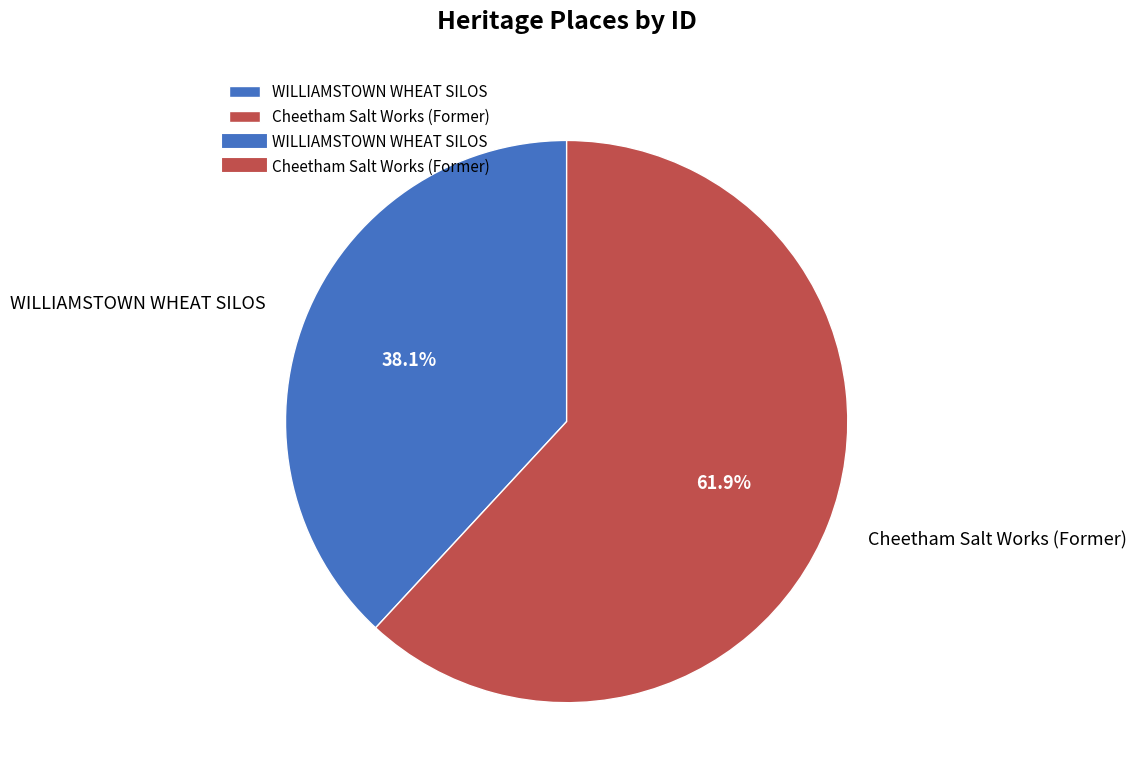

To the nearest percent, what is the combined percentage of Cheetham Salt Works (Former) and WILLIAMSTOWN WHEAT SILOS?

100%